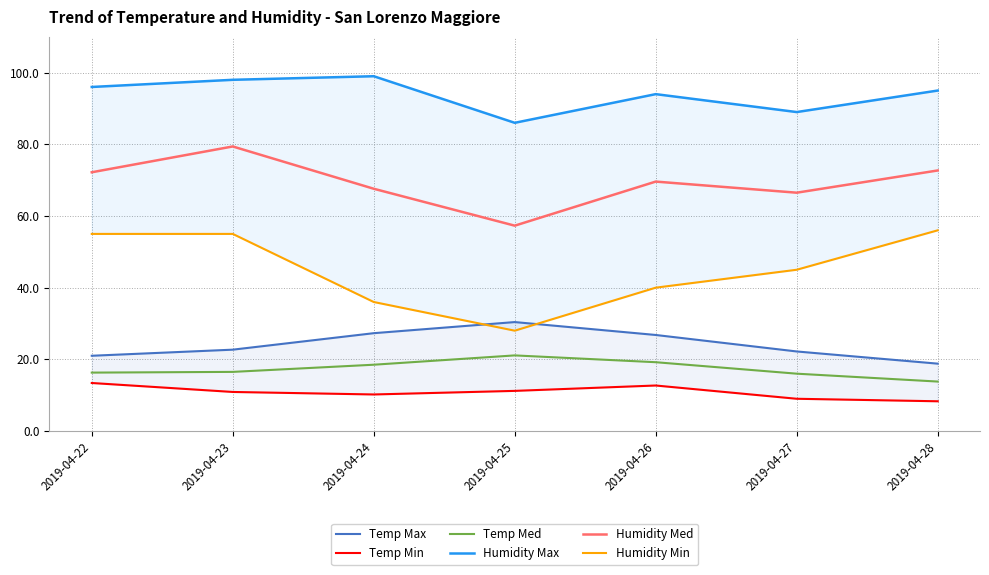

How many data points does each series have?

7